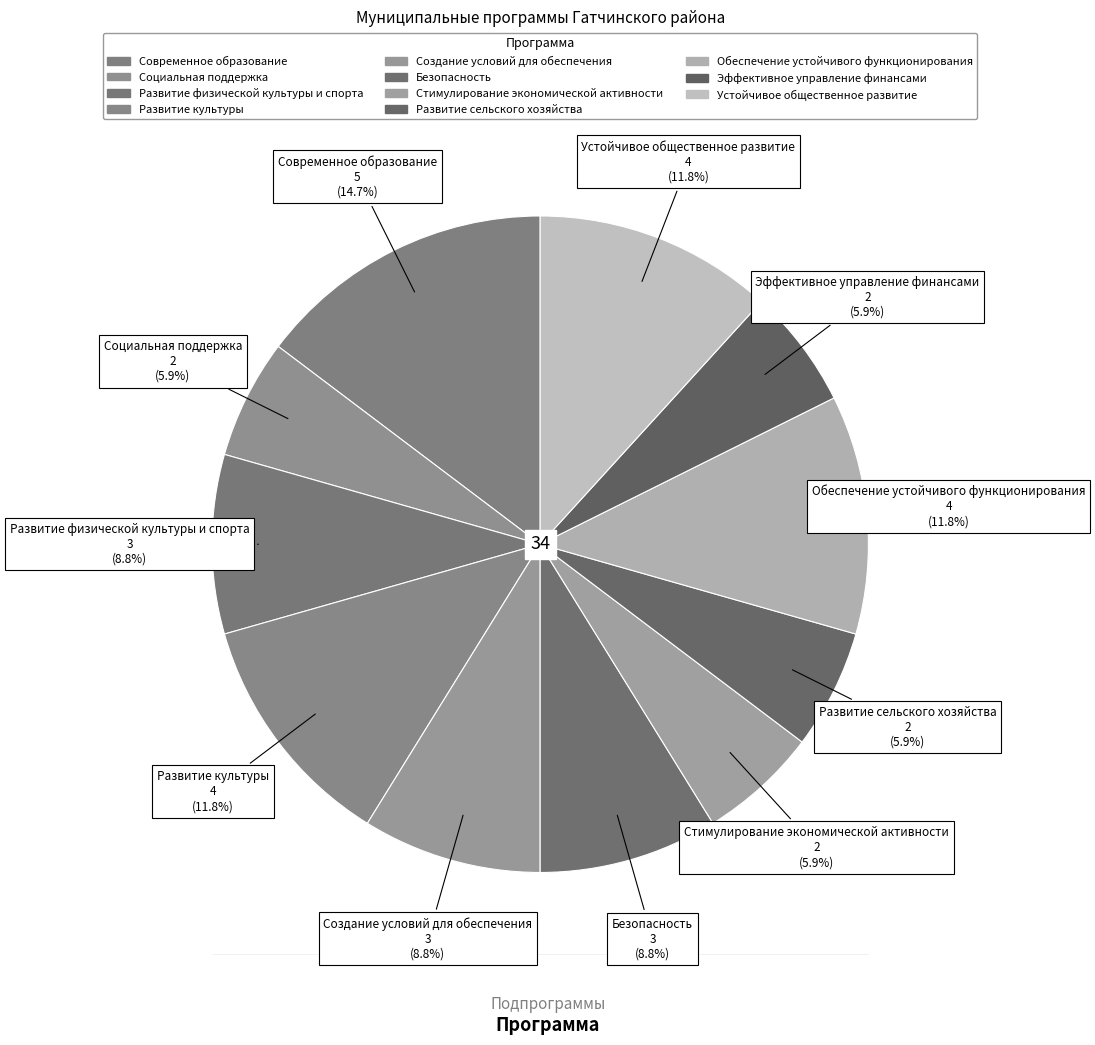

How much of the chart is everything except Эффективное управление финансами?

94.1%